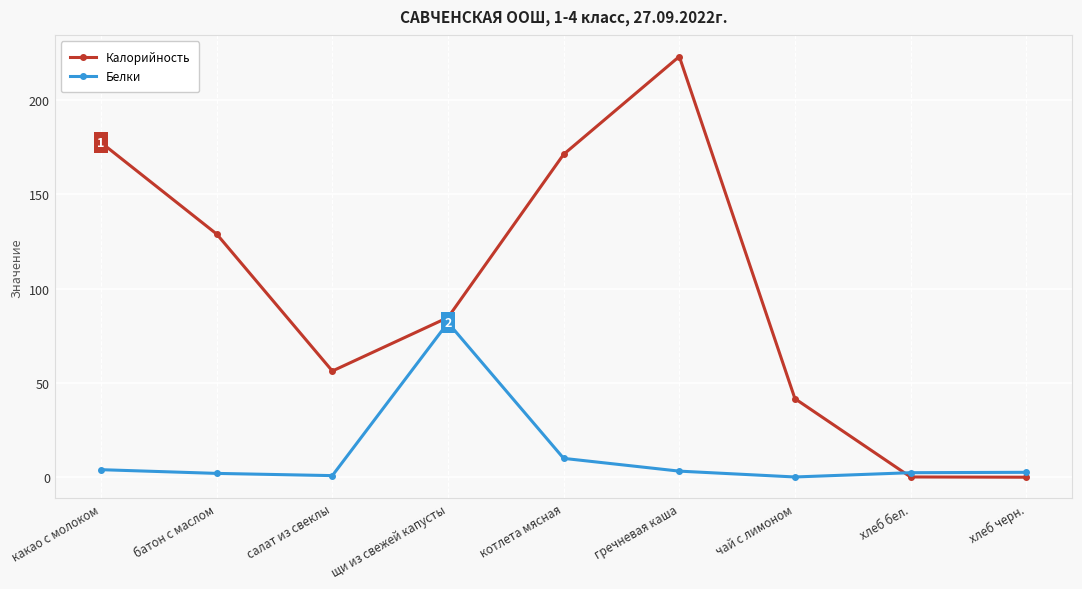

Which label corresponds to the largest value in the chart?

гречневая каша